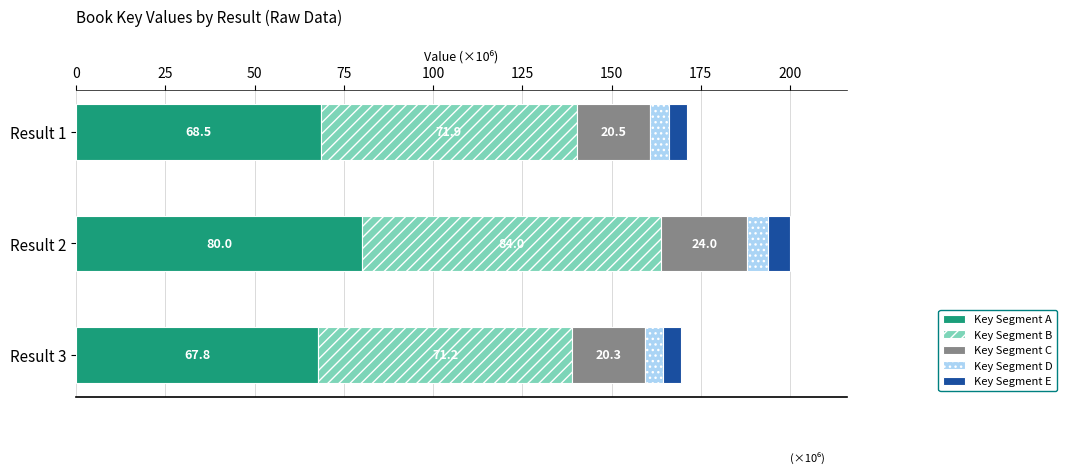

Is it true that Key Segment A equals 68.5 at Result 1?

True